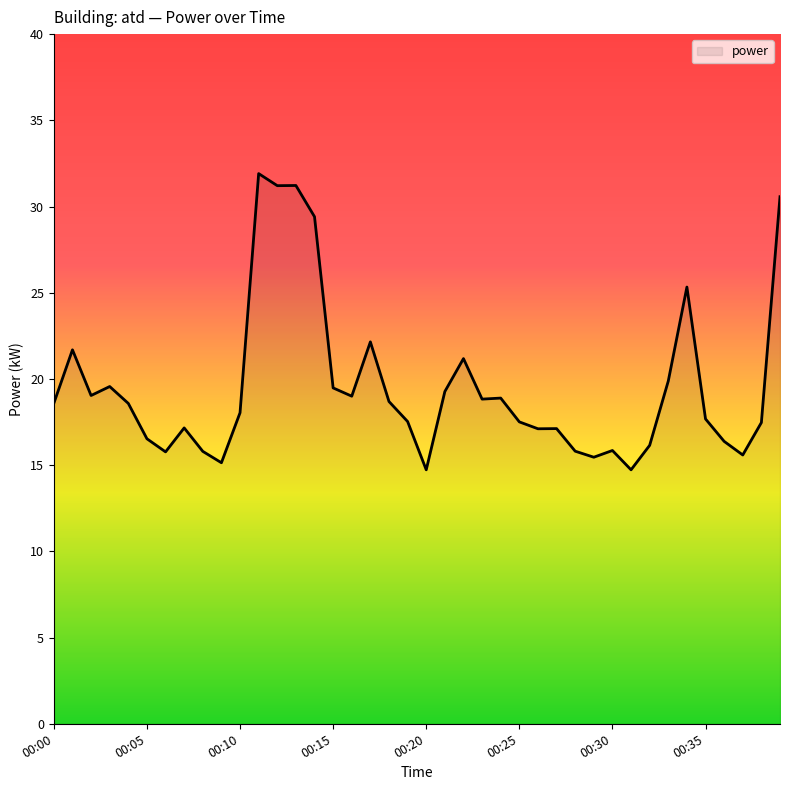

What is the minimum value shown in the chart?

14.7